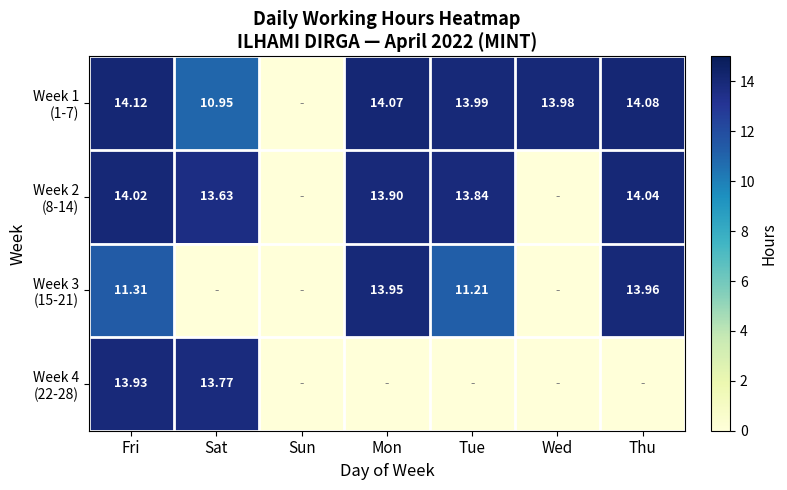

Between Sat and Sun, which series saw the biggest shift?

Week 4 (22-28)